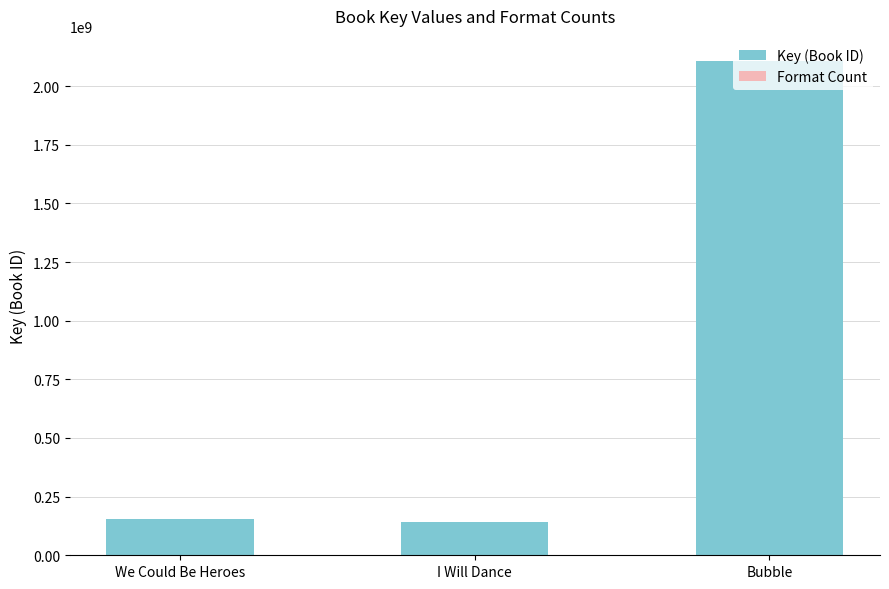

How many categories are shown in the chart?

3